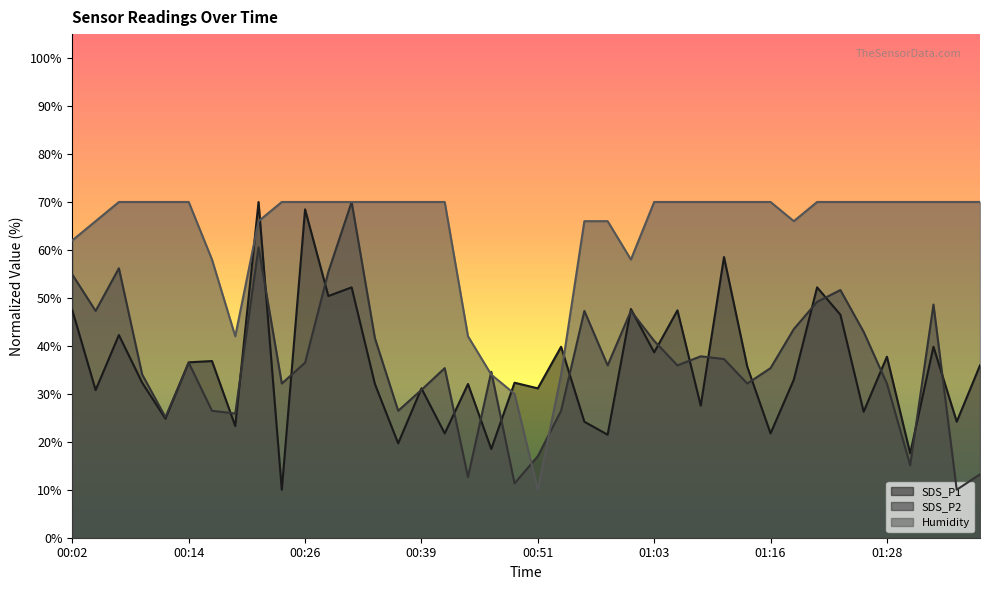

Does the chart have visible grid lines?

No